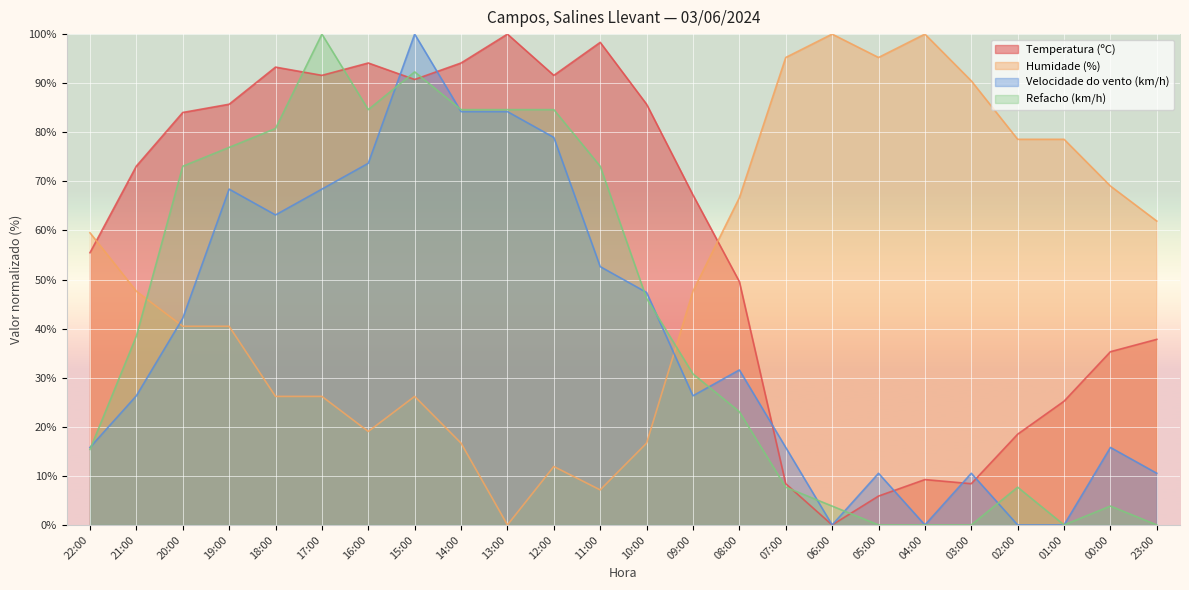

At which label is Humidade (%) closest to 50?

21:00